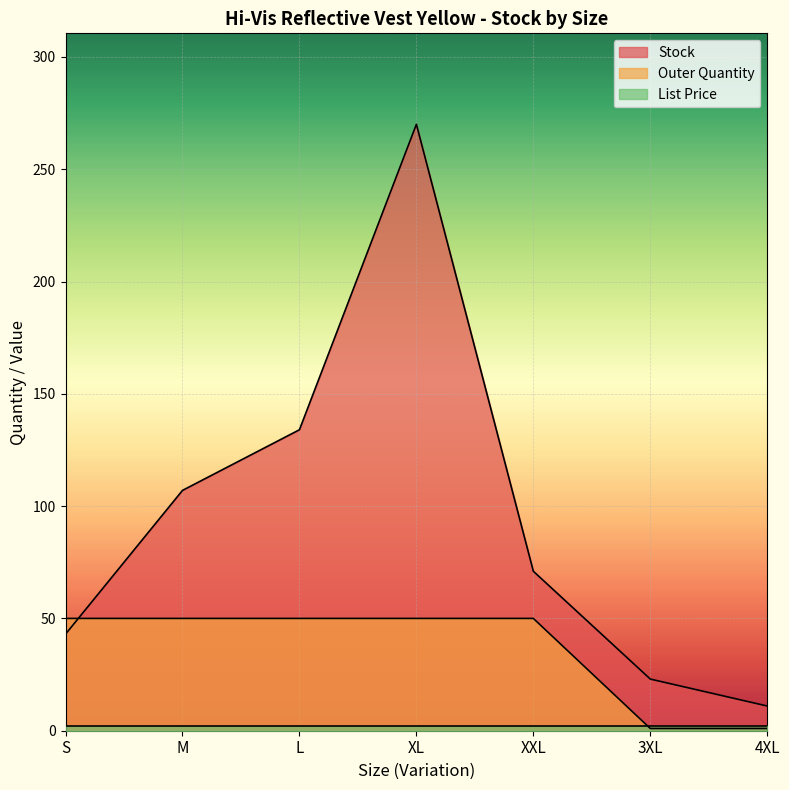

True or false: Stock has a value of 107.0 at M.

True